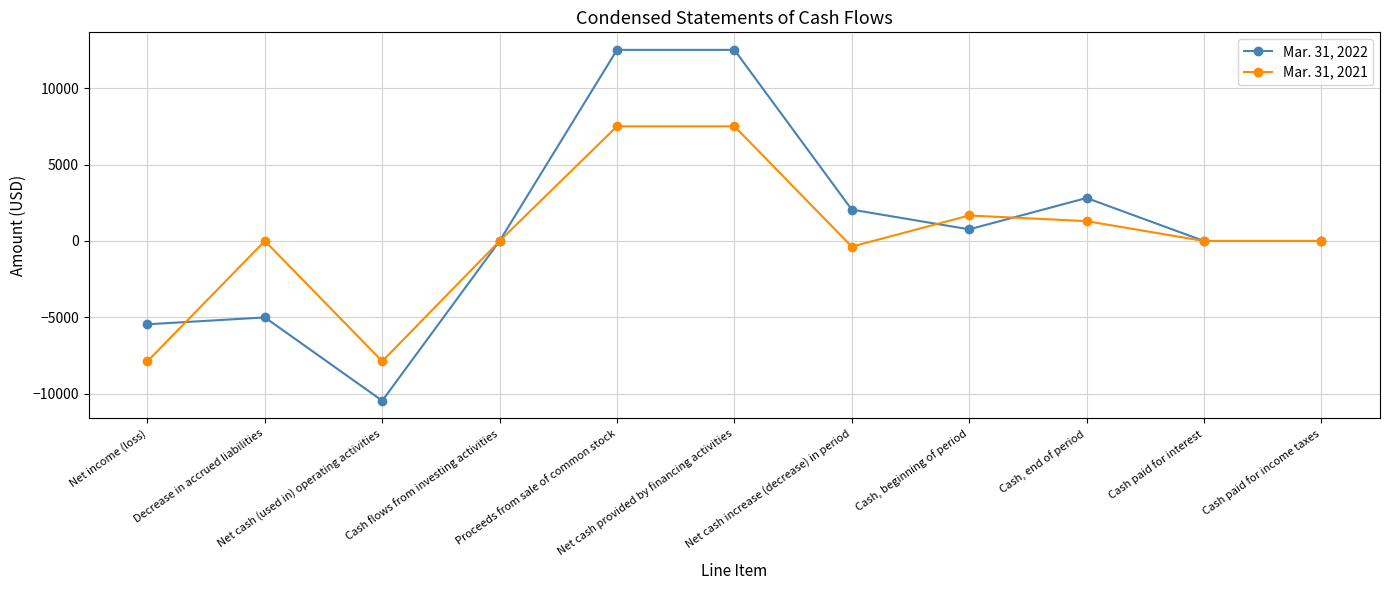

At which category does Mar. 31, 2022 reach its first local valley?

Net cash (used in) operating activities